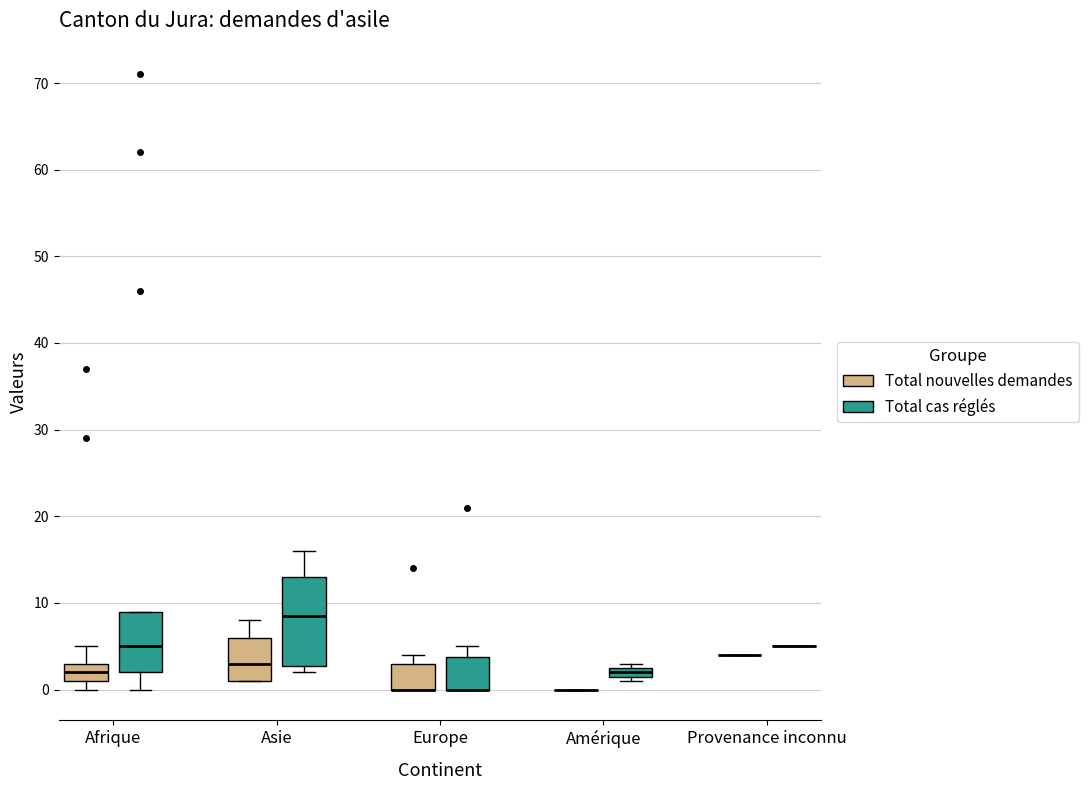

Which box is the tallest, from its lower edge to its upper edge?

Asie (Total cas réglés)